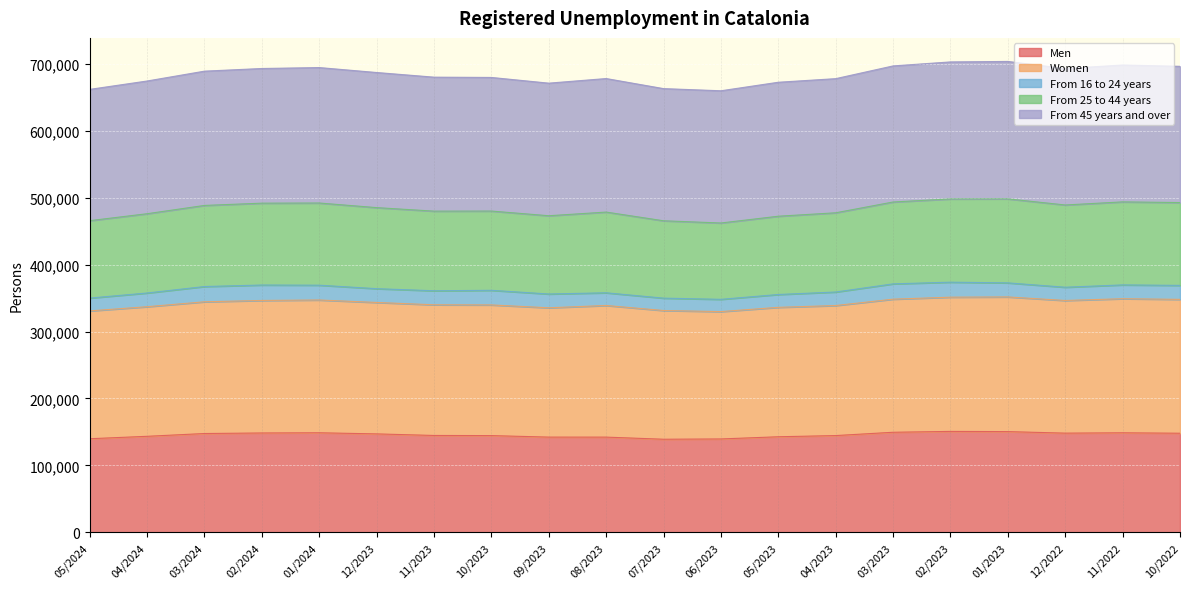

What is the minimum value for Men?

139149